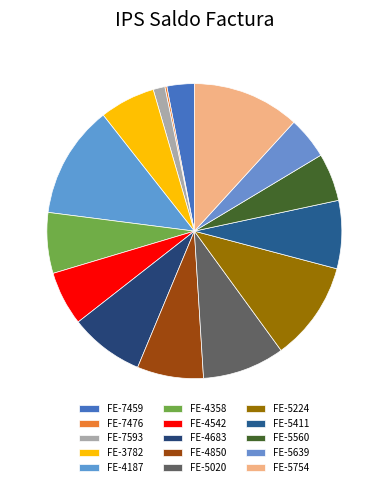

Approximately how many times larger is the value at FE-4683 compared to FE-5411?

1.1